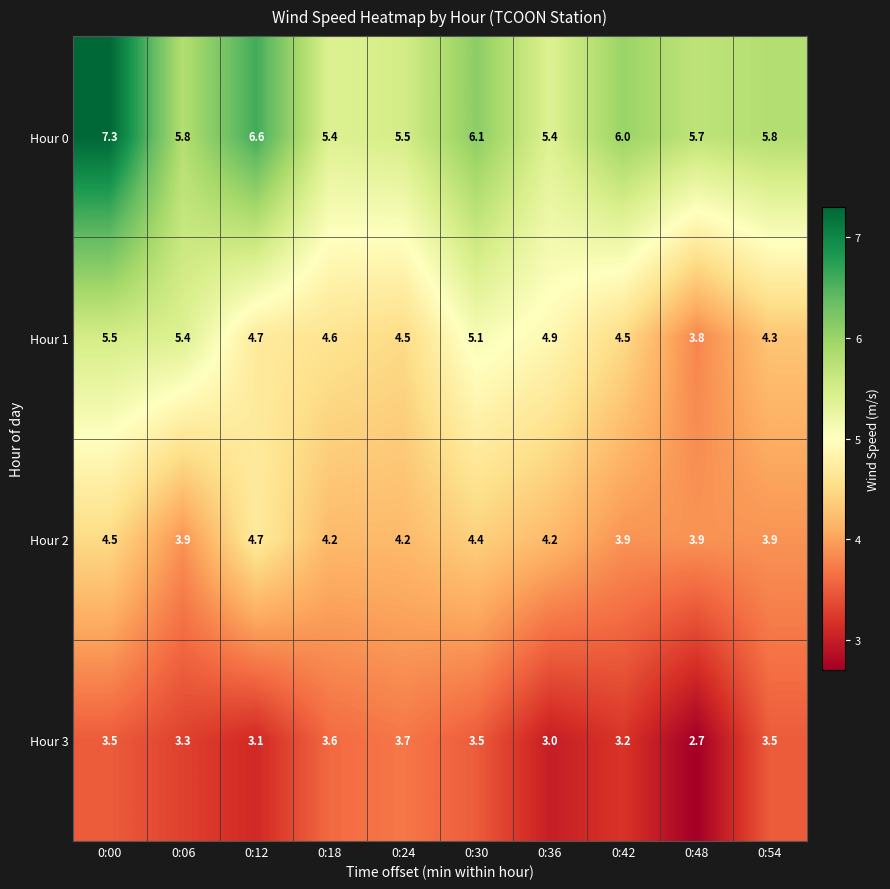

Rank the series at 0:30 from highest to lowest value.

Hour 0, Hour 1, Hour 2, Hour 3